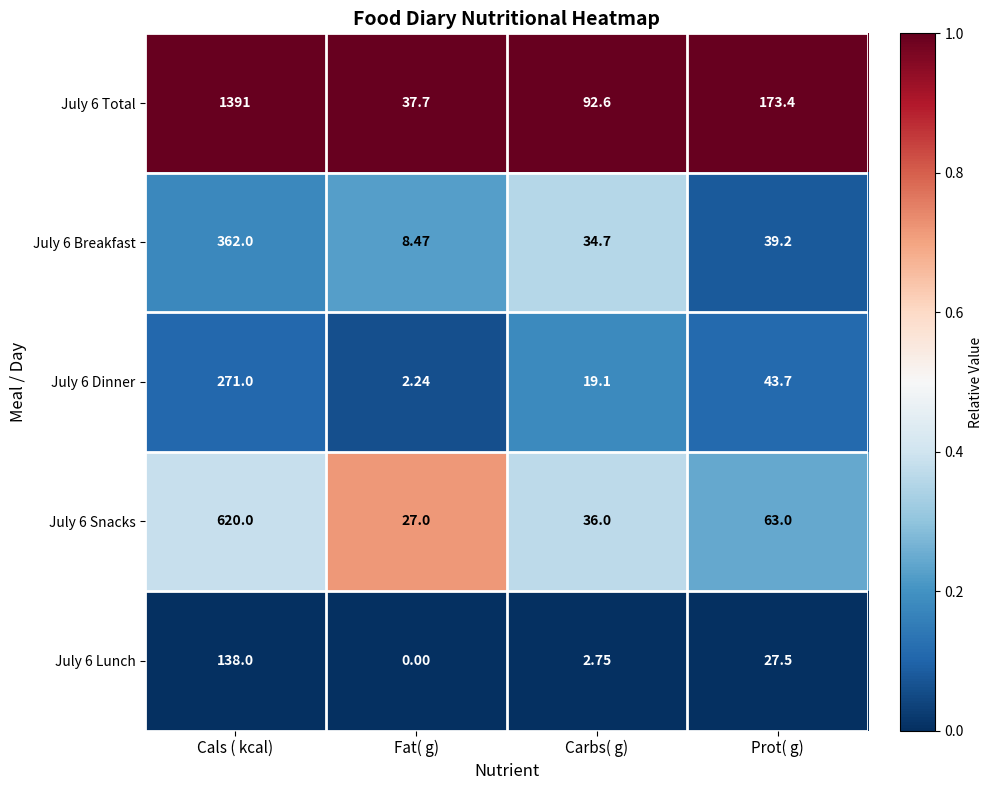

At which label does July 6 Total reach its peak?

Cals ( kcal)